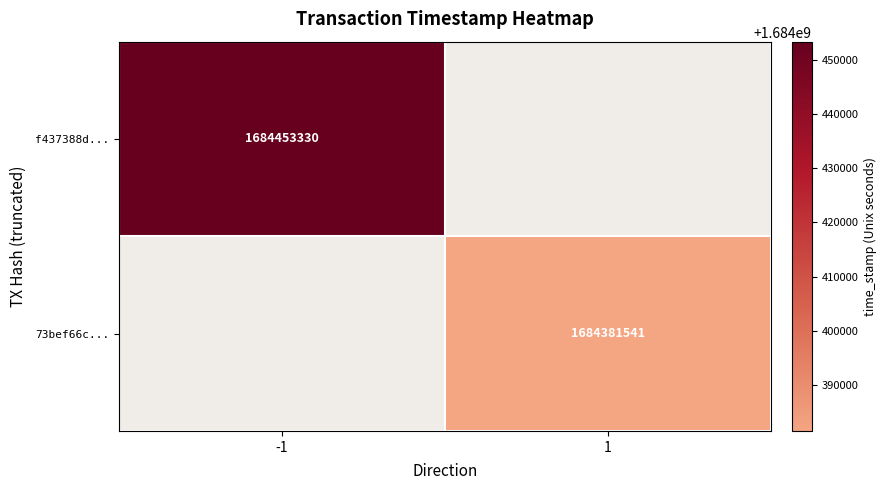

True or false: 73bef66c... has a value of 1684381541 at 1.

True